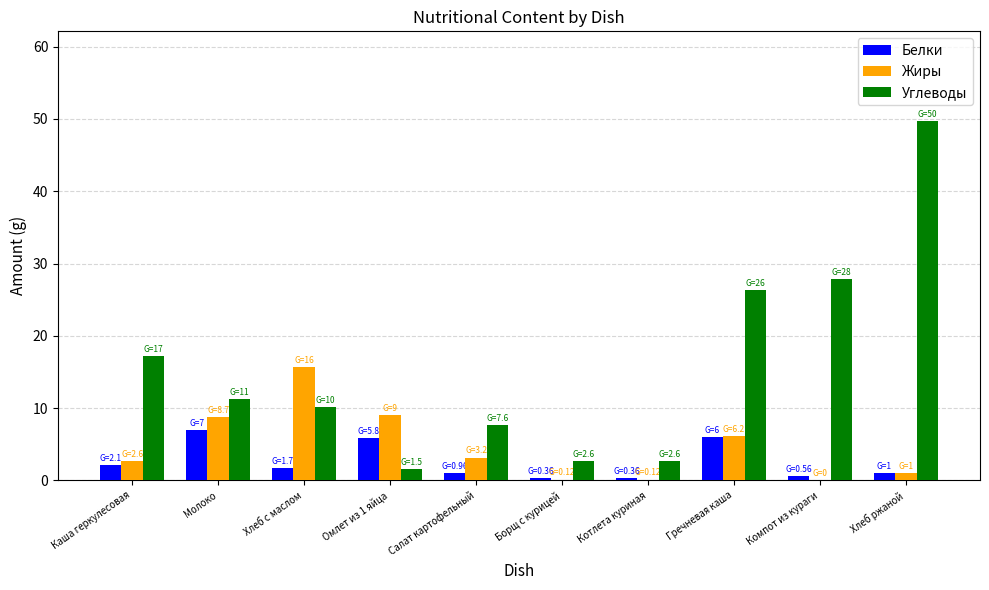

At which category is the sum across all series the highest?

Хлеб ржаной